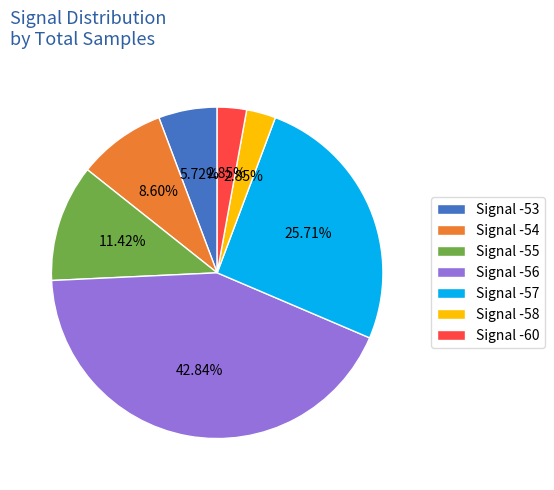

Combined, do Signal -58 and Signal -60 account for over 50%?

No